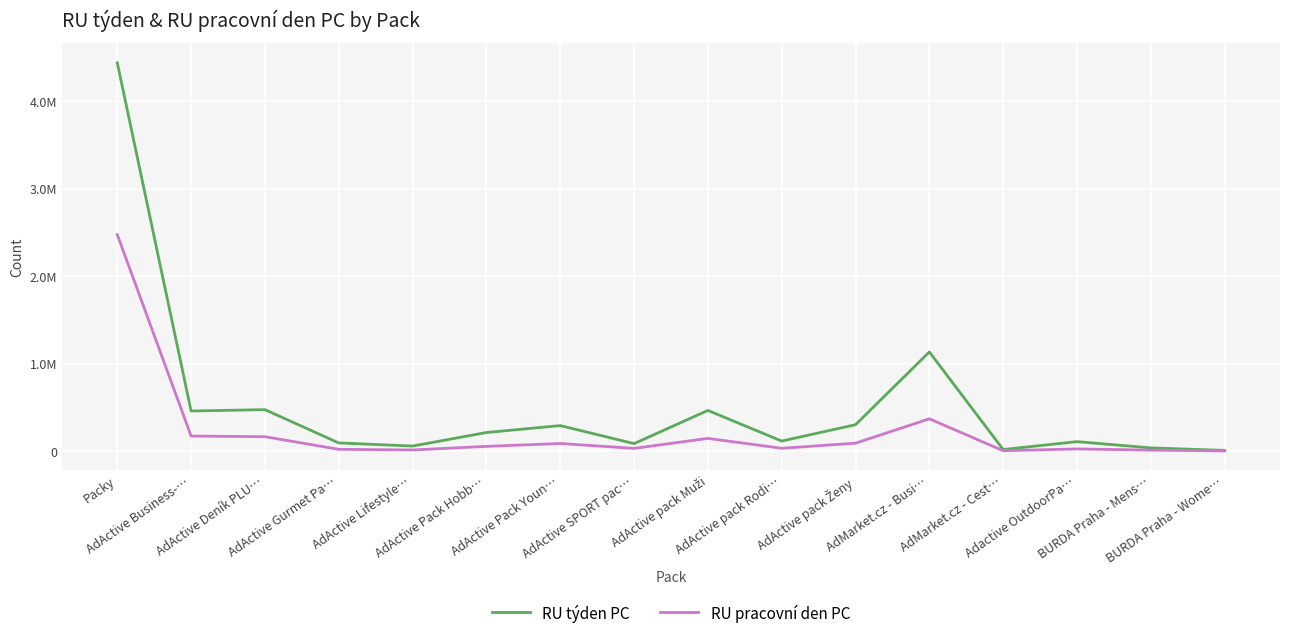

Is it true that RU pracovní den PC equals 4366383 at Packy?

False